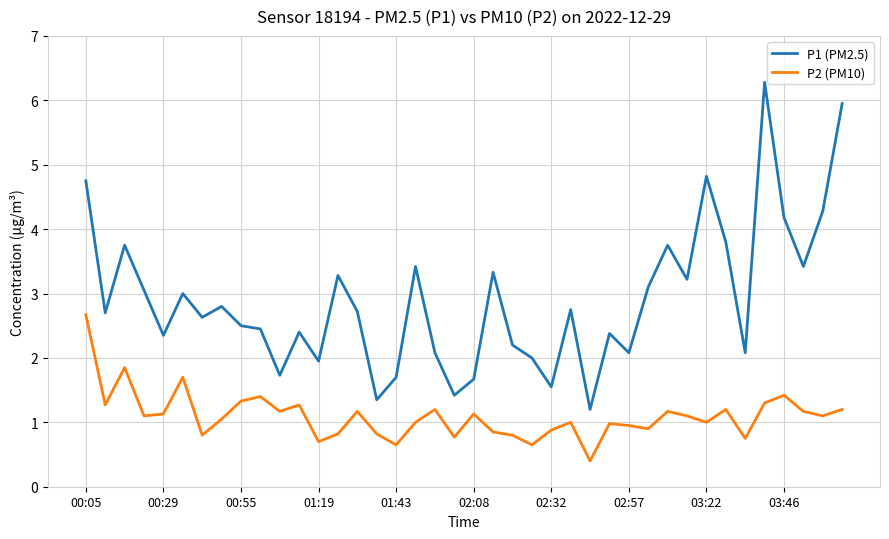

What are all the series names shown in the legend?

P1 (PM2.5), P2 (PM10)